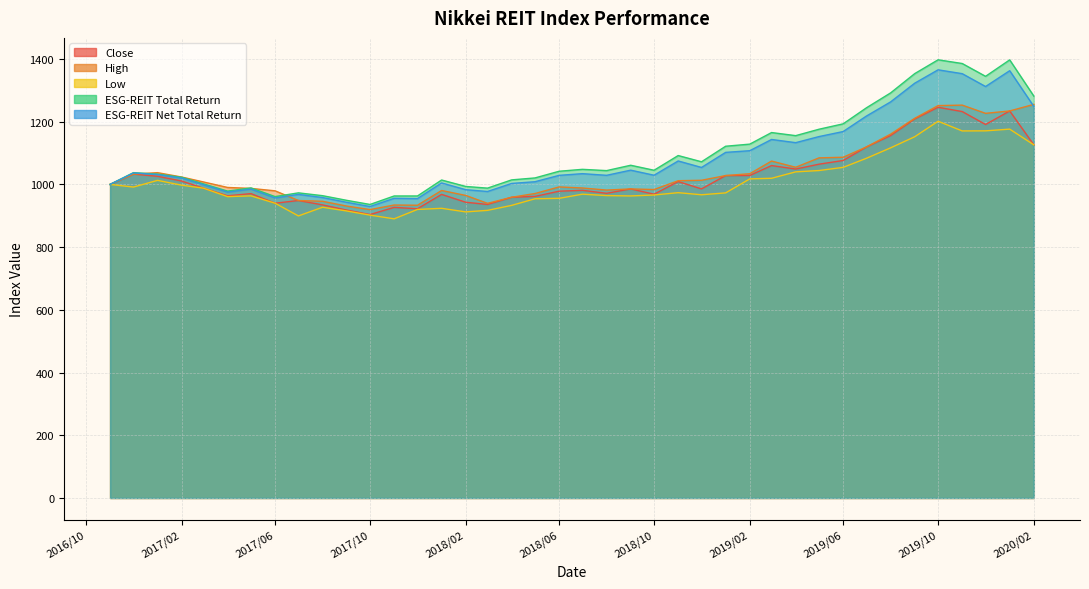

List the series in order of their peak value, highest first.

ESG-REIT Total Return, ESG-REIT Net Total Return, High, Close, Low